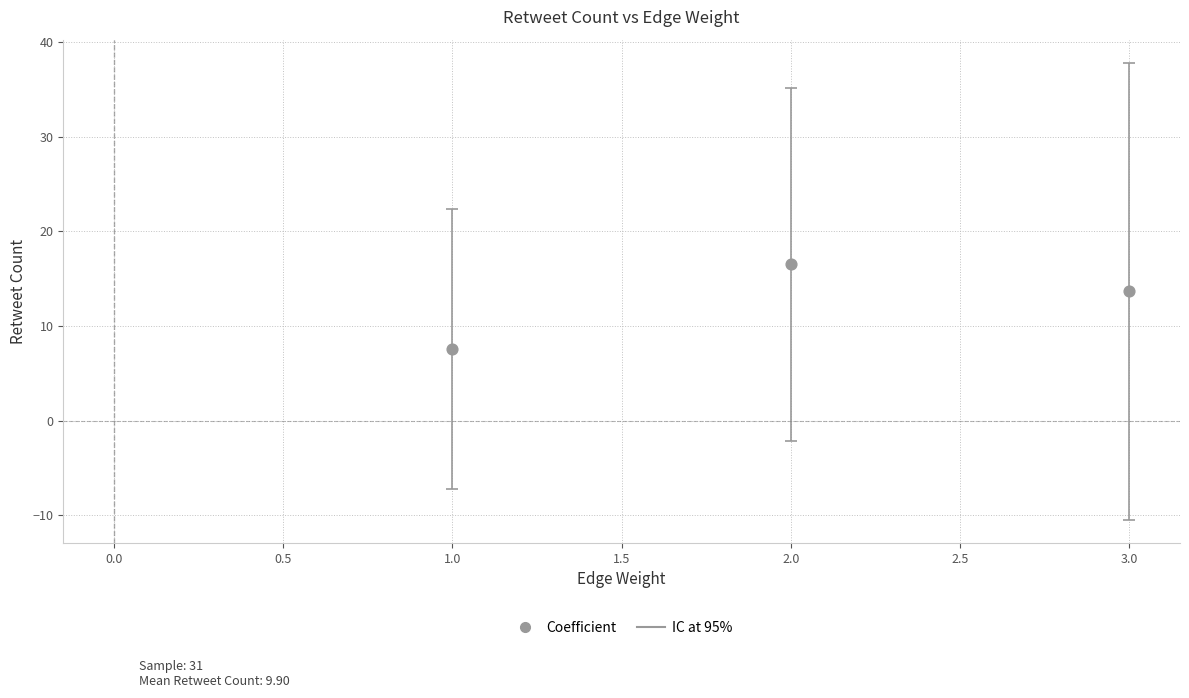

What is the average X value?

2.0